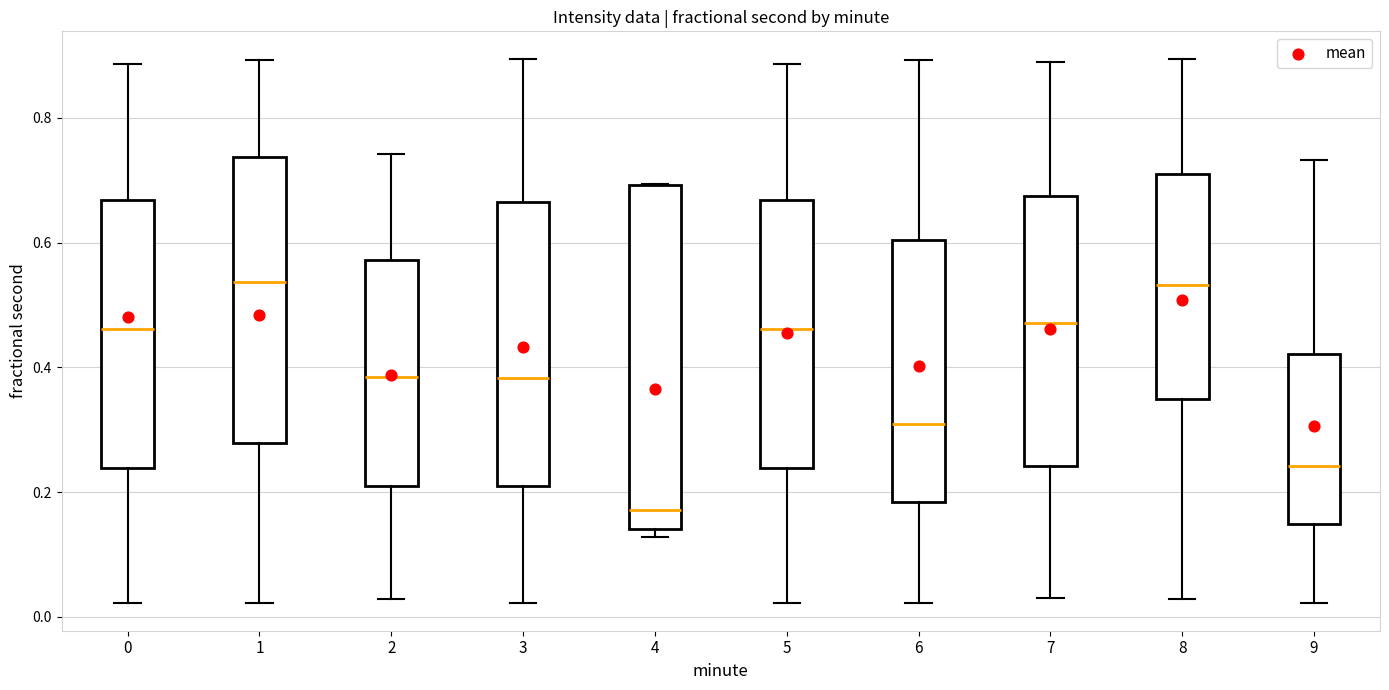

Where is the upper edge of the box at x = 9 on the y-axis? The values are not printed on the chart, so give them approximately, as read against the axis.

0.42